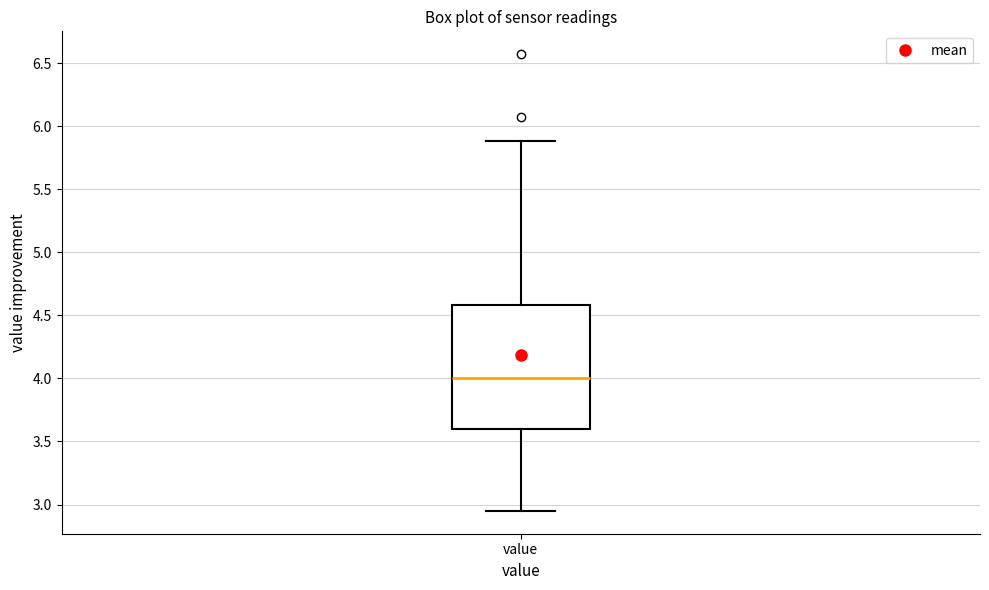

Where is the lower edge of the box for value on the y-axis? The values are not printed on the chart, so give them approximately, as read against the axis.

3.60